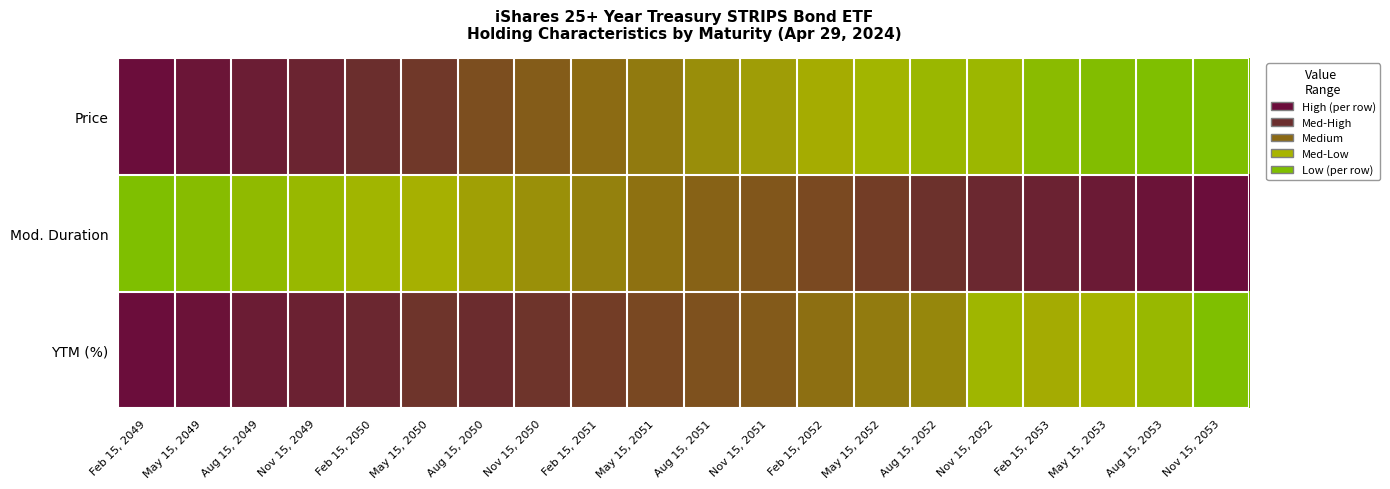

Between Feb 15, 2050 and Aug 15, 2050, which series saw the biggest shift?

Price